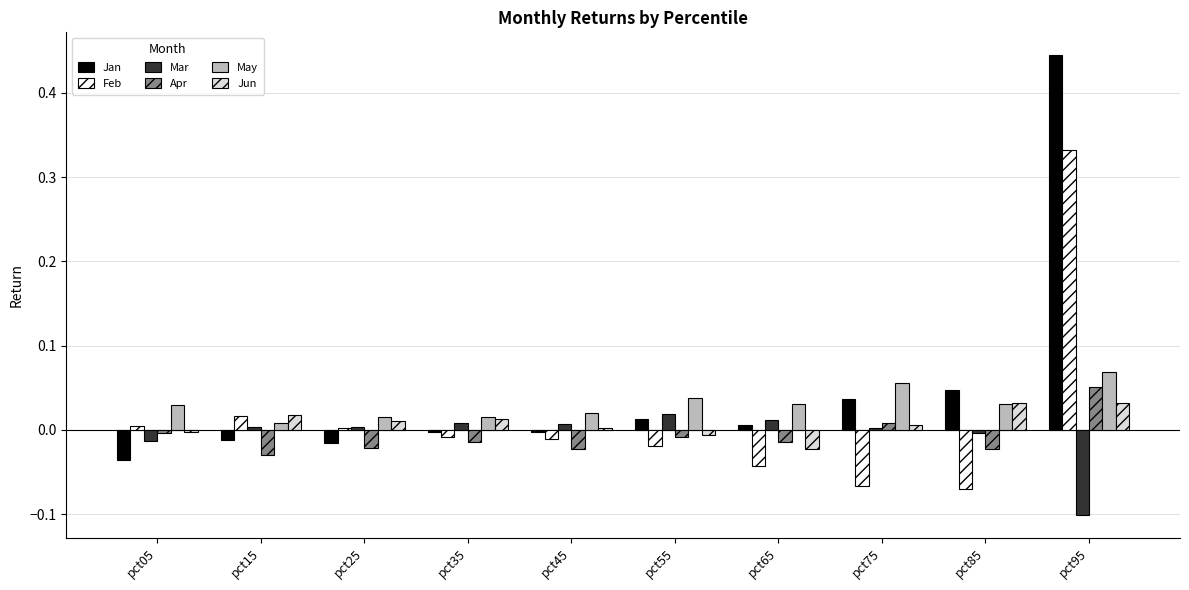

Which category has the highest value in the Feb series?

pct95